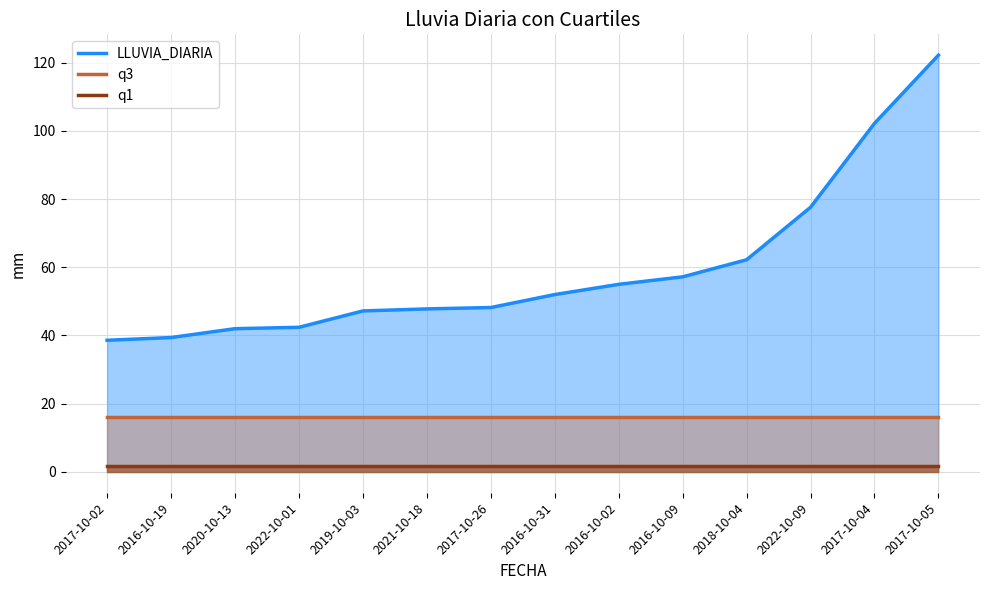

At how many categories does at least one series exceed 46?

10